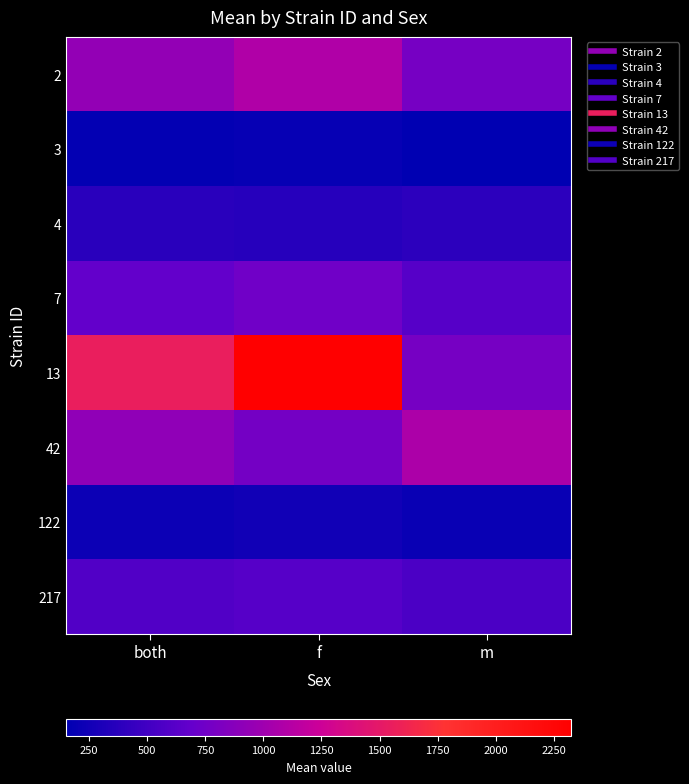

Between f and m, which series saw the biggest shift?

13